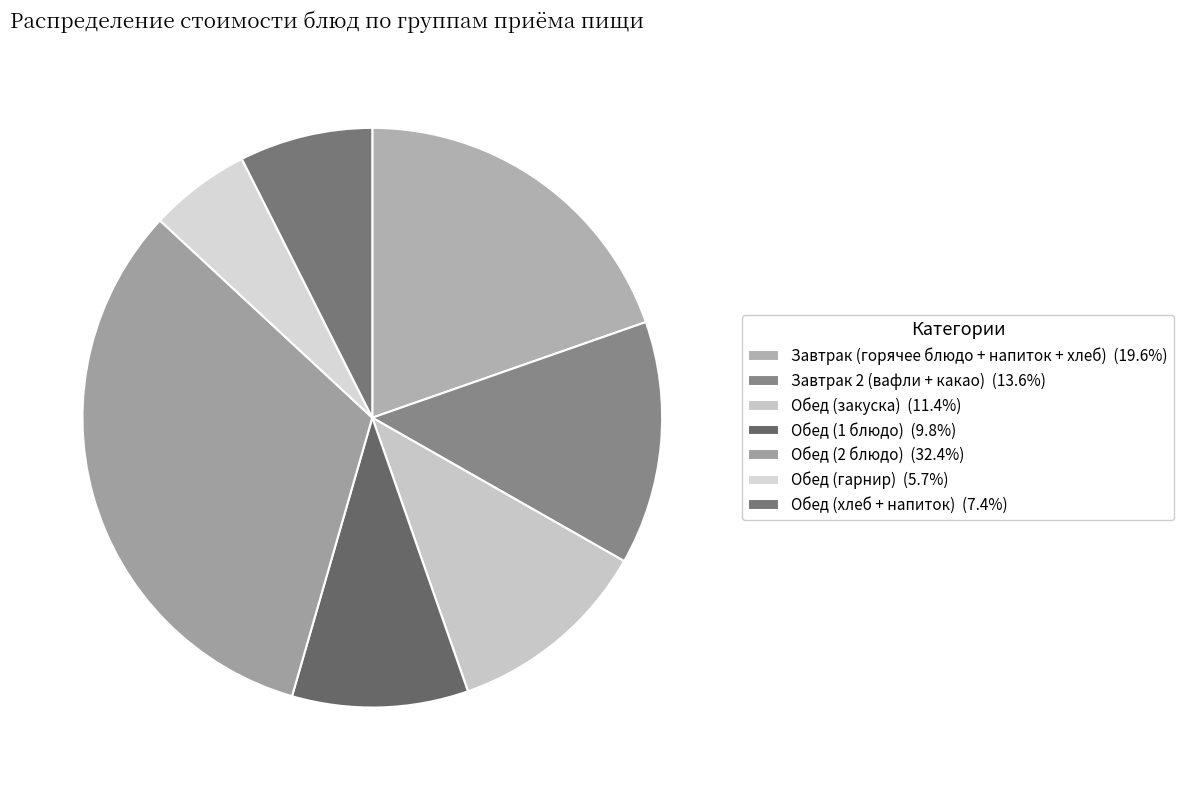

Count the number of slices in the pie.

7